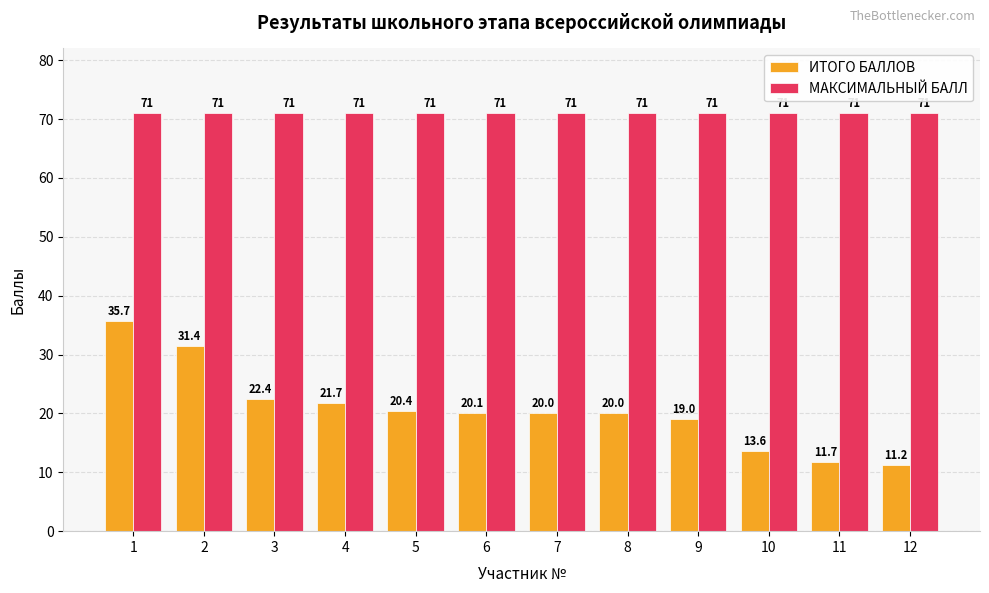

What is the greatest value displayed?

71.0